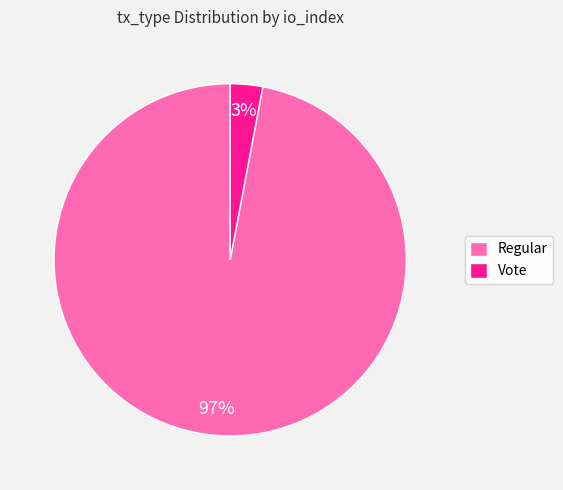

To the nearest percent, what percentage of the pie is Regular?

97%